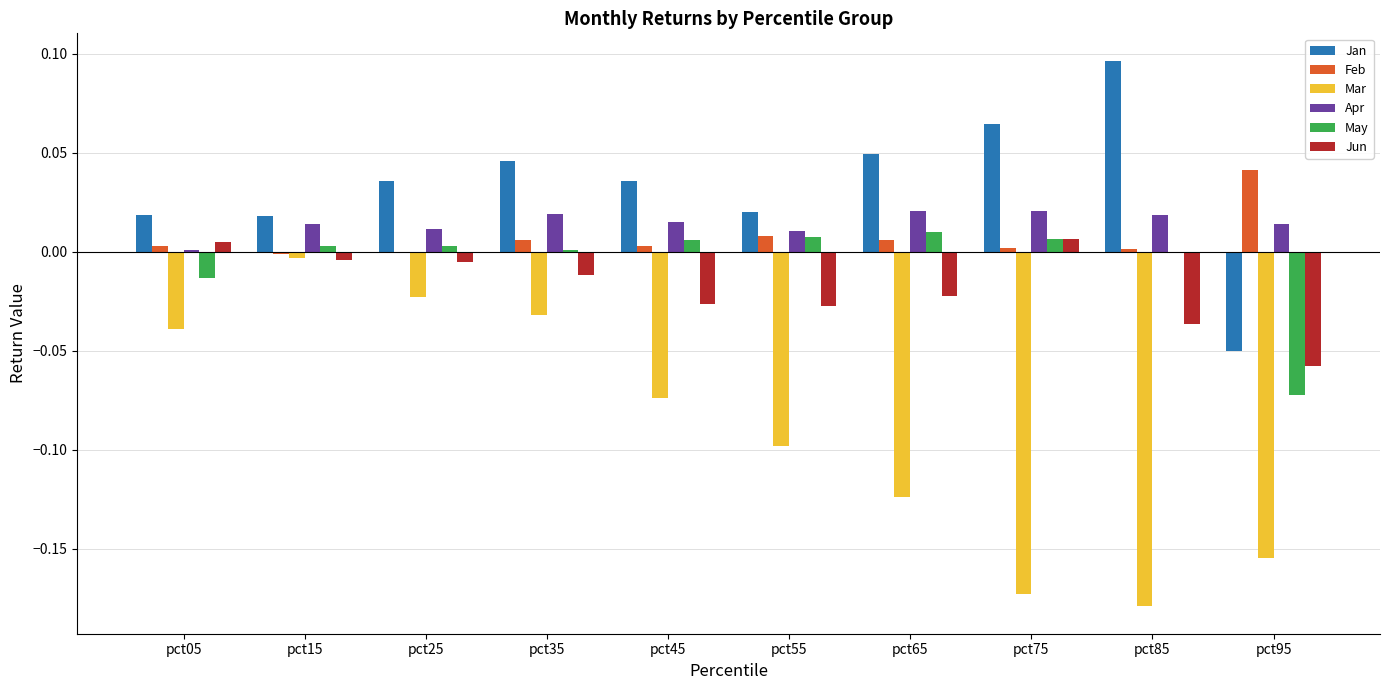

How many groups of bars are there?

10